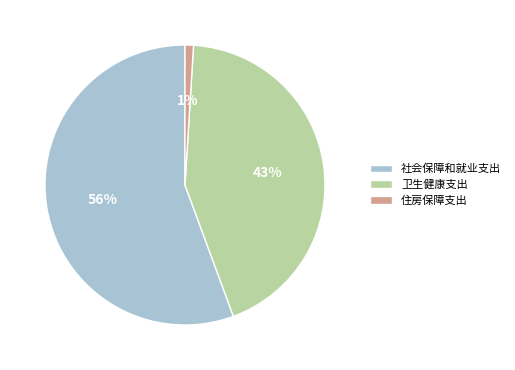

What is the smallest slice in the pie chart?

住房保障支出